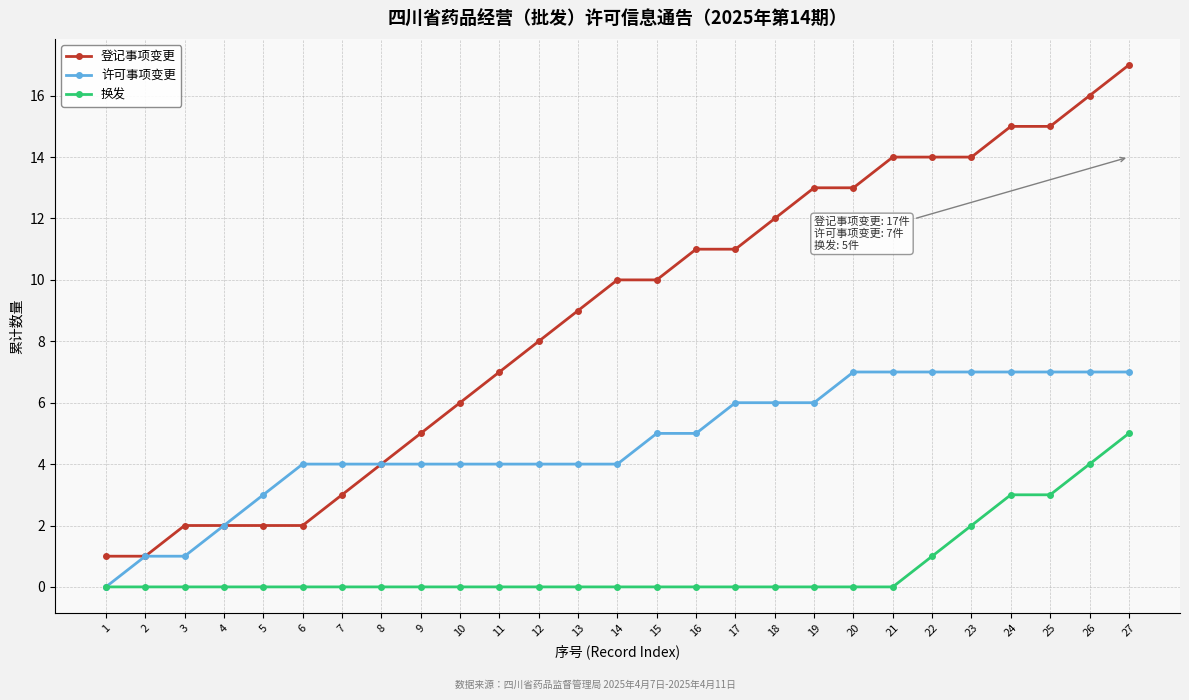

What is the difference between the maximum and second lowest values in the 登记事项变更 series?

16